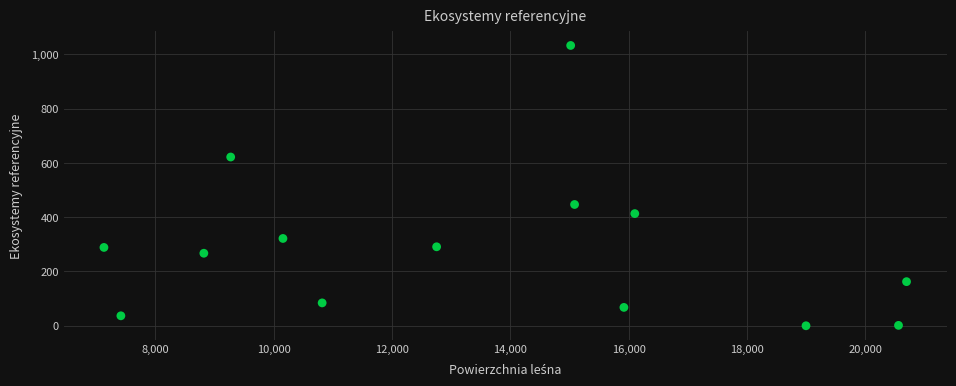

What is the range of X values (max minus min)?

13563.6